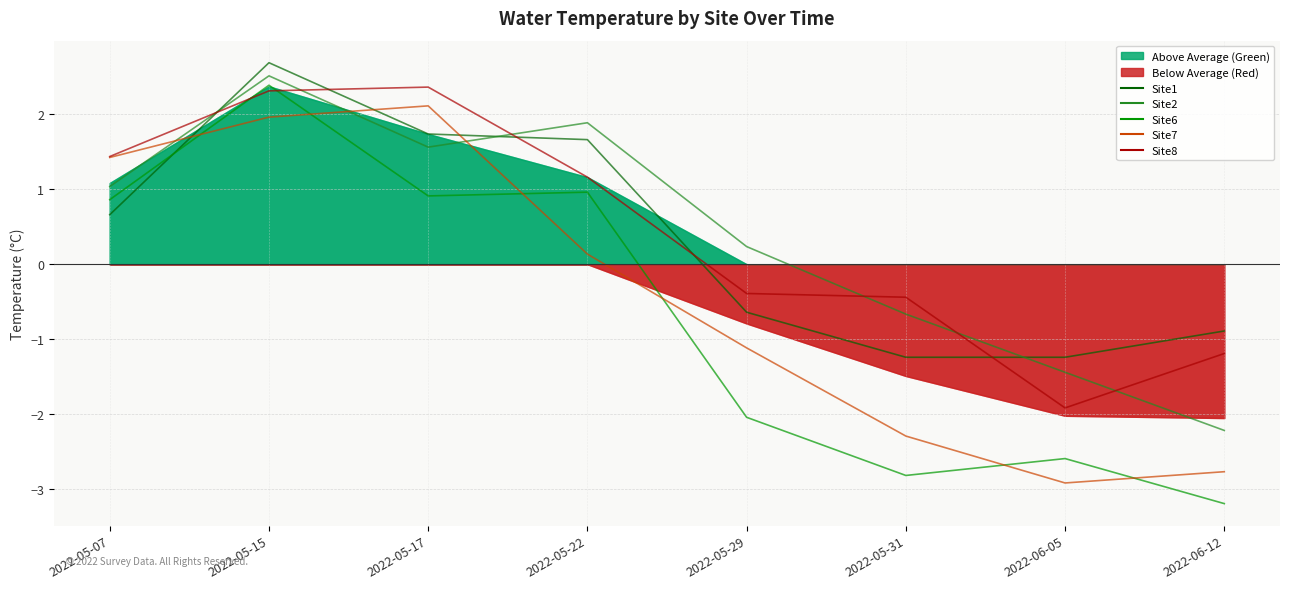

Reading left to right, what are all the values shown in this chart?

Site1: 2022-05-07=0.7	2022-05-15=2.7	2022-05-17=1.7	2022-05-22=1.7	2022-05-29=-0.6	2022-05-31=-1.2	2022-06-05=-1.2	2022-06-12=-0.9
Site2: 2022-05-07=1.0	2022-05-15=2.5	2022-05-17=1.6	2022-05-22=1.9	2022-05-29=0.2	2022-05-31=-0.7	2022-06-05=-1.4	2022-06-12=-2.2
Site6: 2022-05-07=0.9	2022-05-15=2.4	2022-05-17=0.9	2022-05-22=1.0	2022-05-29=-2.0	2022-05-31=-2.8	2022-06-05=-2.6	2022-06-12=-3.2
Site7: 2022-05-07=1.4	2022-05-15=2.0	2022-05-17=2.1	2022-05-22=0.1	2022-05-29=-1.1	2022-05-31=-2.3	2022-06-05=-2.9	2022-06-12=-2.8
Site8: 2022-05-07=1.4	2022-05-15=2.3	2022-05-17=2.4	2022-05-22=1.2	2022-05-29=-0.4	2022-05-31=-0.4	2022-06-05=-1.9	2022-06-12=-1.2